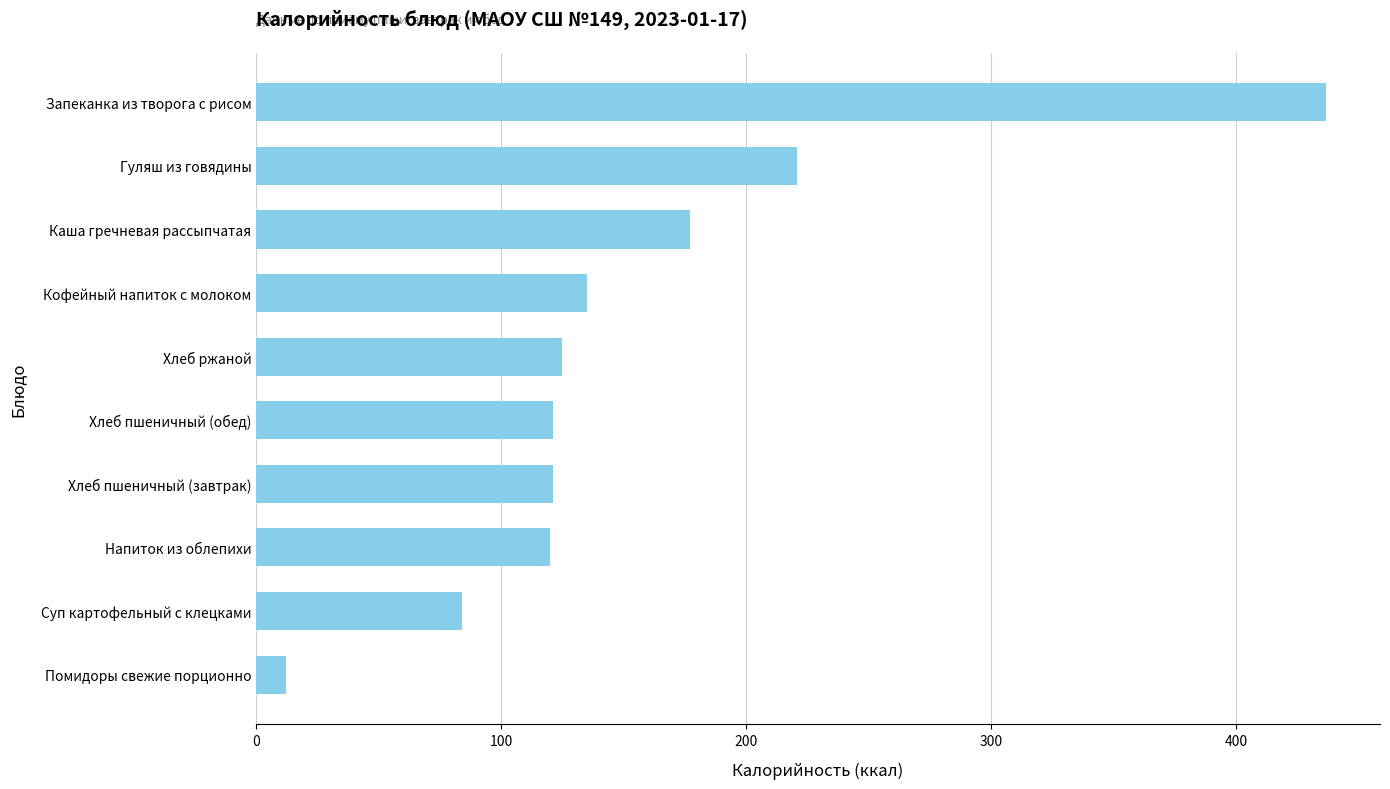

What is the smallest value displayed?

12